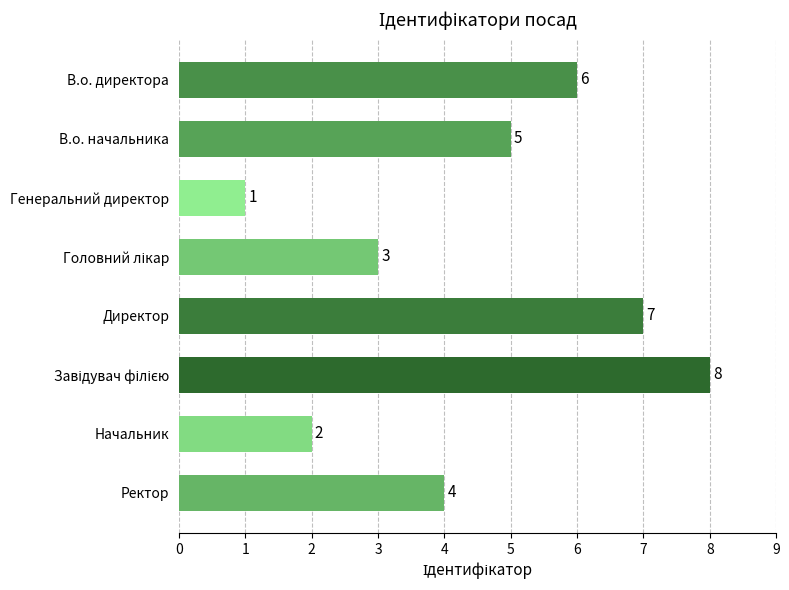

Which has a higher value, Директор or В.о. директора?

Директор